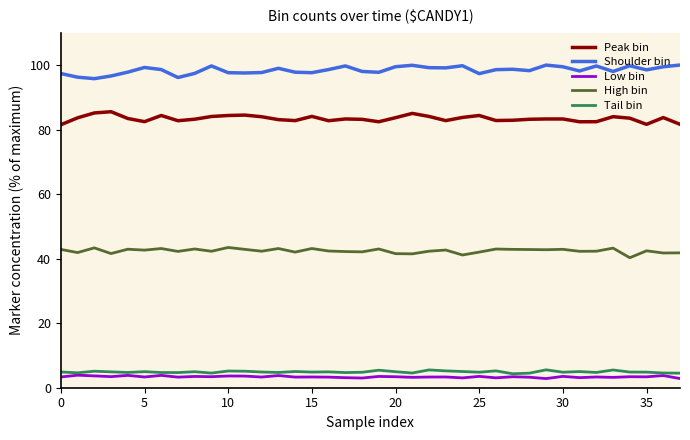

True or false: High bin and Peak bin cross at least once.

False